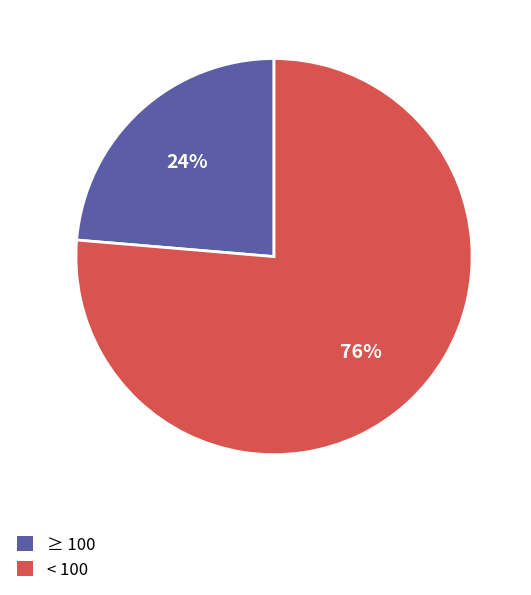

Does any single category account for the majority?

Yes